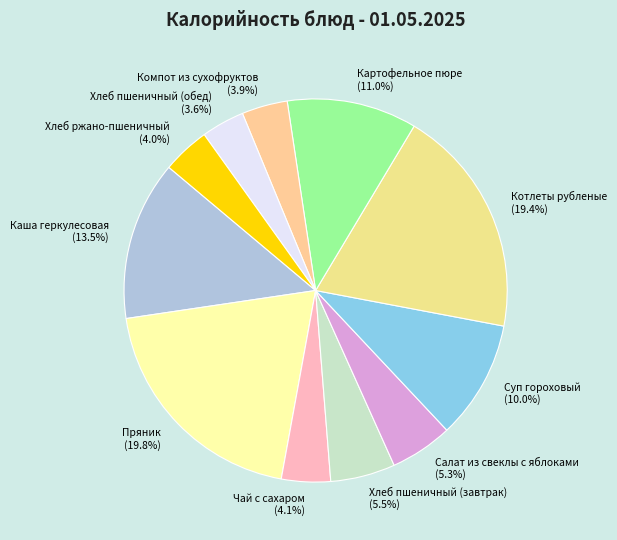

What is the ratio of the value at Компот из сухофруктов to the value at Хлеб ржано-пшеничный?

1.0